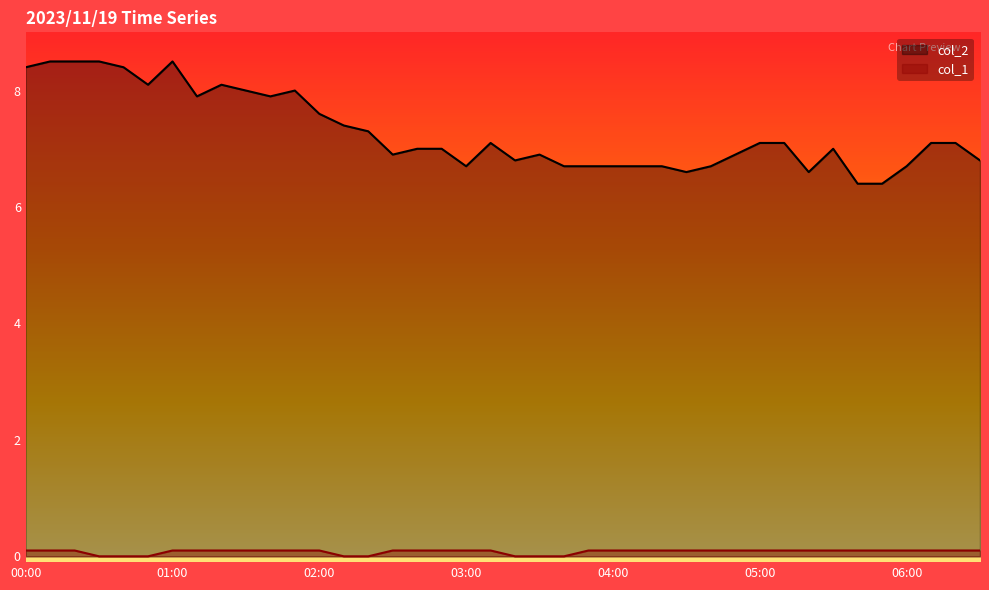

At which label does col_2 first exceed 7?

00:00